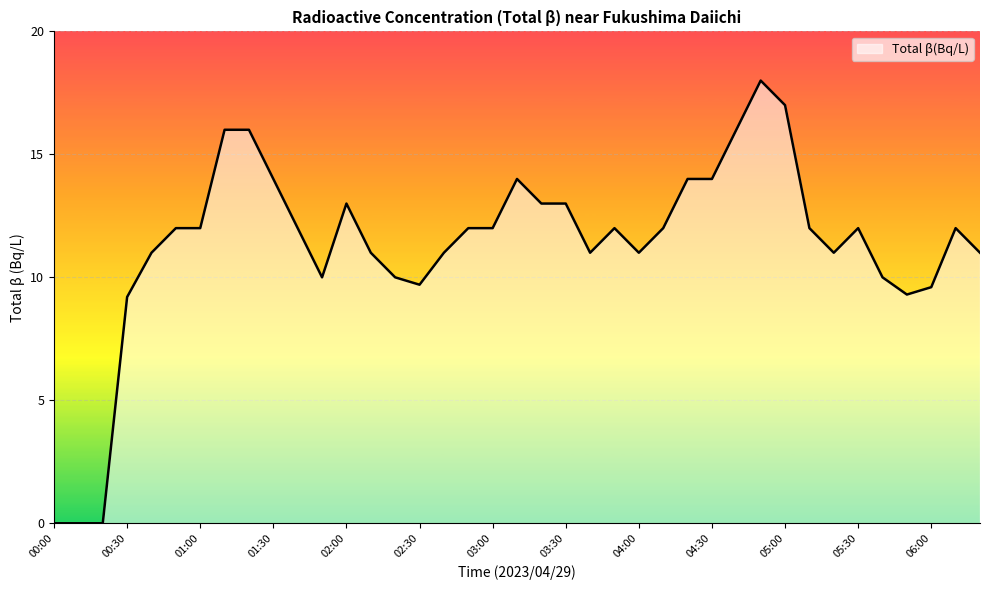

What is the difference between the maximum and minimum values?

18.0